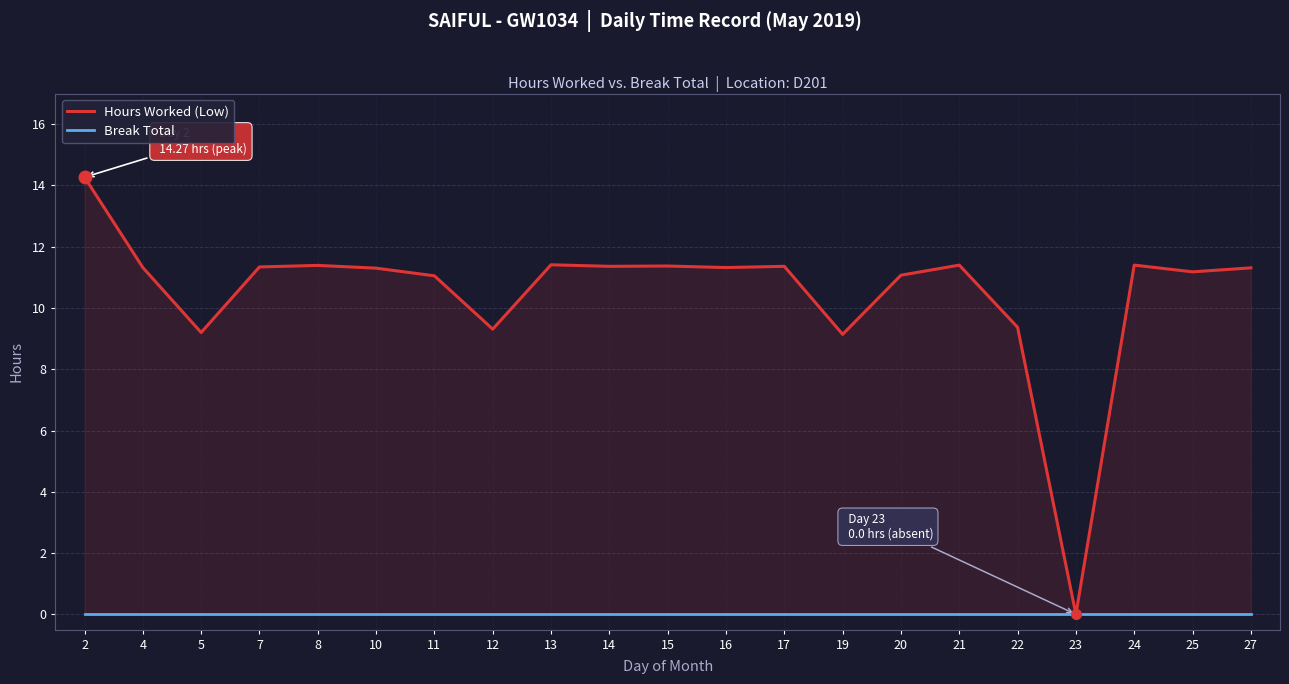

List the labels in order of Break Total value, smallest first.

2, 4, 5, 7, 8, 10, 11, 12, 13, 14, 15, 16, 17, 19, 20, 21, 22, 23, 24, 25, 27